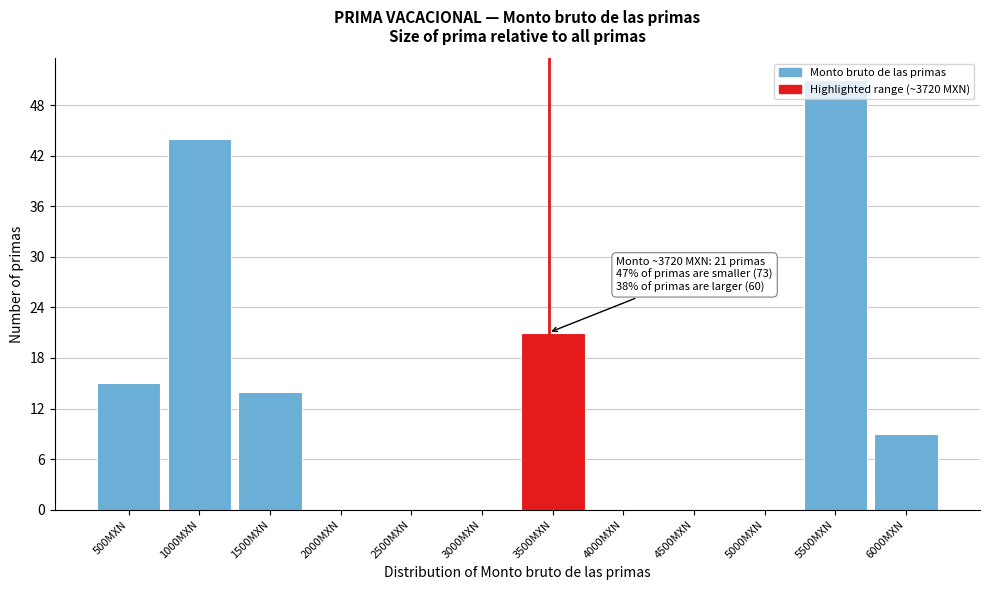

At which label is the value closest to 25?

3500MXN